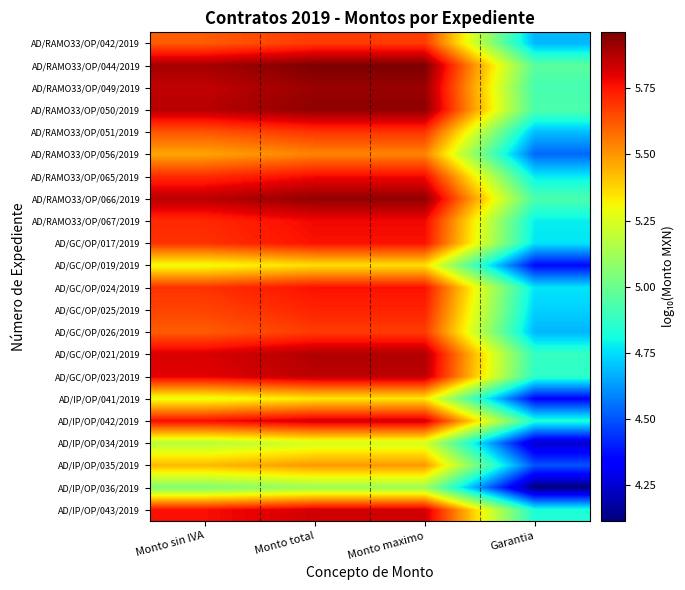

Rank the series at Garantia from highest to lowest value.

AD/RAMO33/OP/044/2019, AD/RAMO33/OP/050/2019, AD/RAMO33/OP/066/2019, AD/RAMO33/OP/049/2019, AD/GC/OP/021/2019, AD/GC/OP/023/2019, AD/IP/OP/042/2019, AD/IP/OP/043/2019, AD/RAMO33/OP/067/2019, AD/RAMO33/OP/065/2019, AD/GC/OP/017/2019, AD/GC/OP/024/2019, AD/GC/OP/025/2019, AD/RAMO33/OP/051/2019, AD/RAMO33/OP/042/2019, AD/GC/OP/026/2019, AD/RAMO33/OP/056/2019, AD/IP/OP/035/2019, AD/GC/OP/019/2019, AD/IP/OP/041/2019, AD/IP/OP/034/2019, AD/IP/OP/036/2019